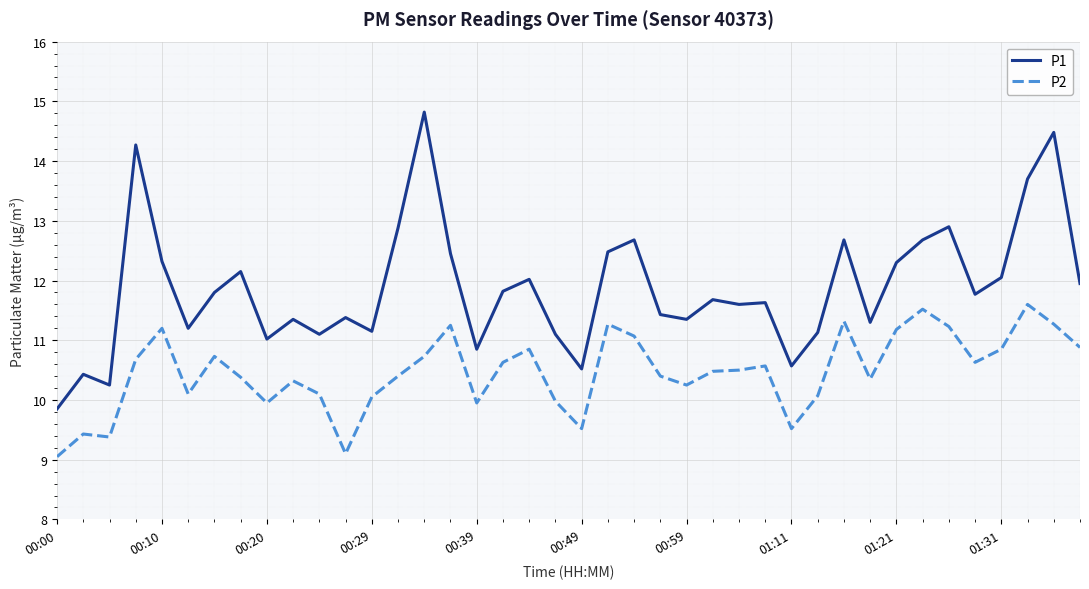

Which series has the largest total across all categories?

P1